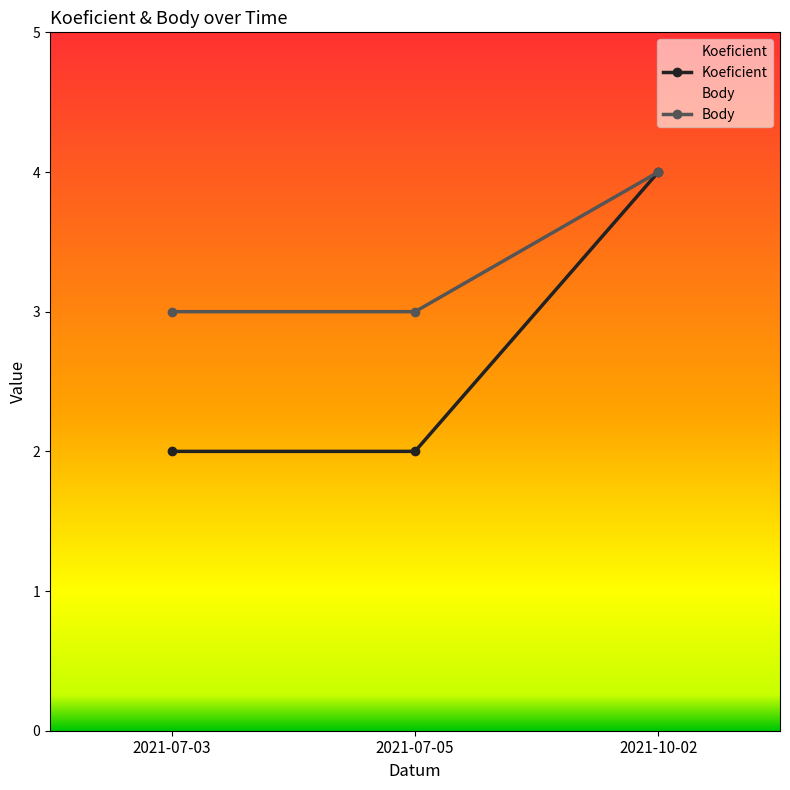

Reading right to left, what are all the values shown in this chart?

Koeficient: 4	2	2
Body: 4	3	3